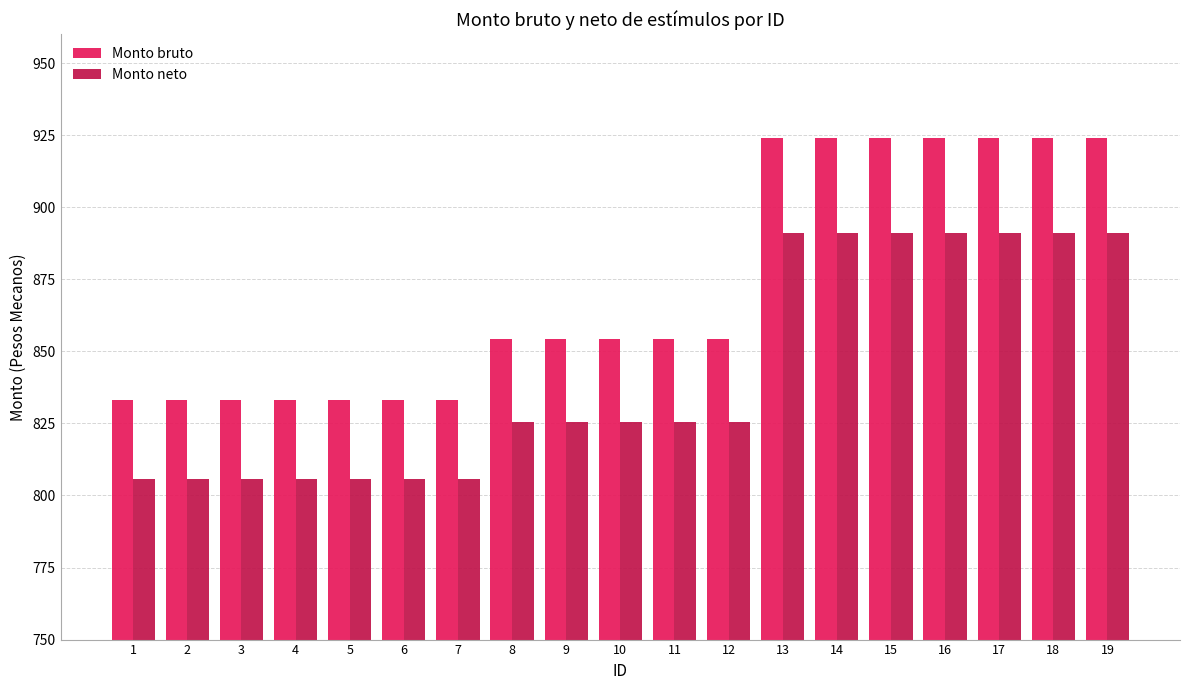

At which label does Monto neto first exceed 825?

8